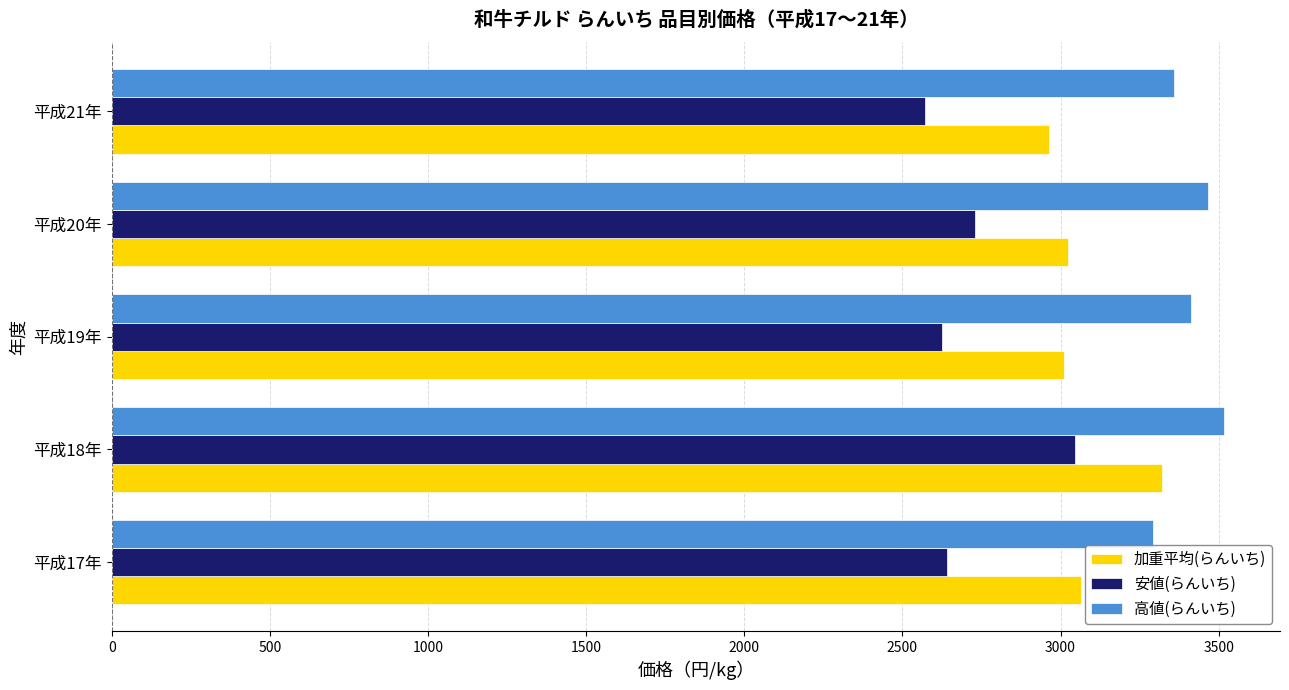

What is the total value across all series at 平成21年?

8894